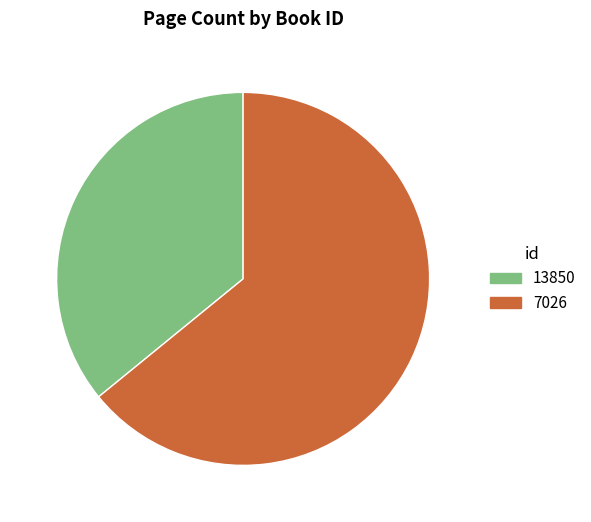

How many segments does this pie chart have?

2